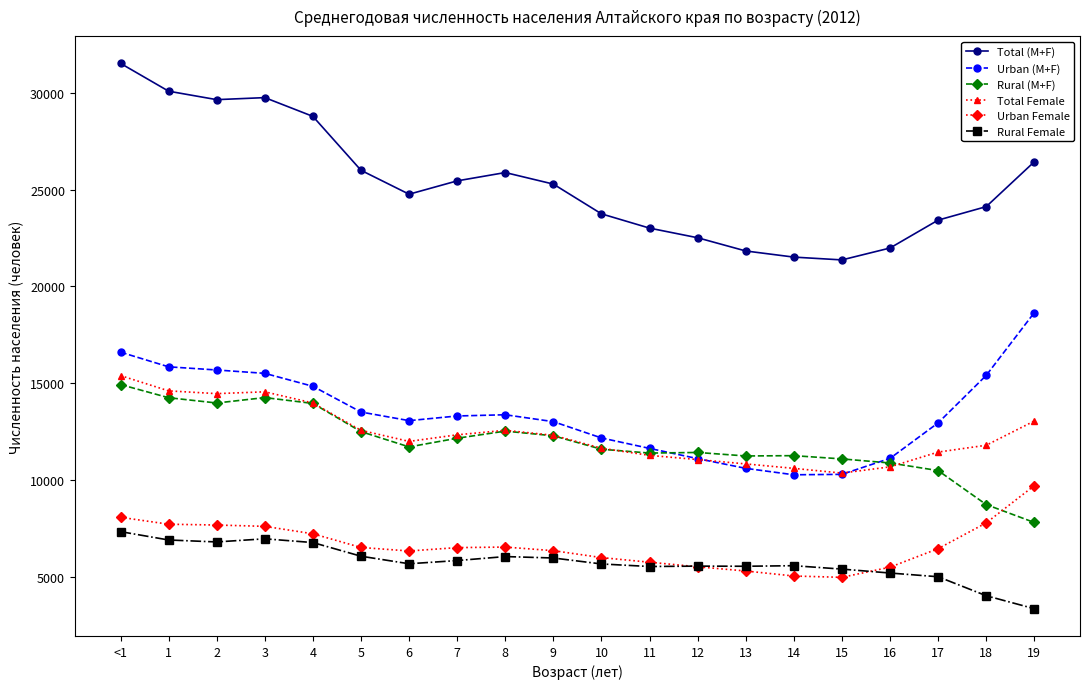

What is the label of the 13th point from the right?

7